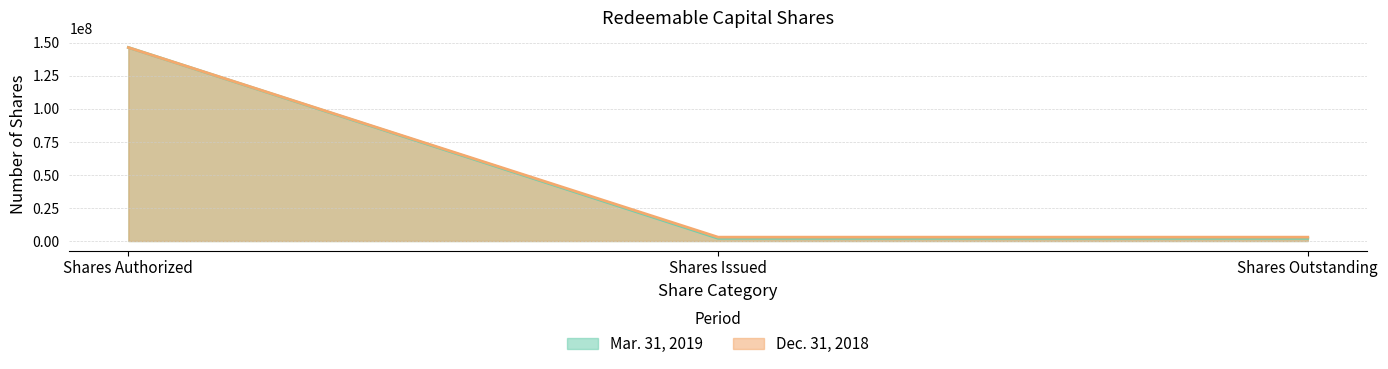

Is the value of Mar. 31, 2019 at Shares Authorized greater than the value of Dec. 31, 2018 at Shares Issued?

Yes